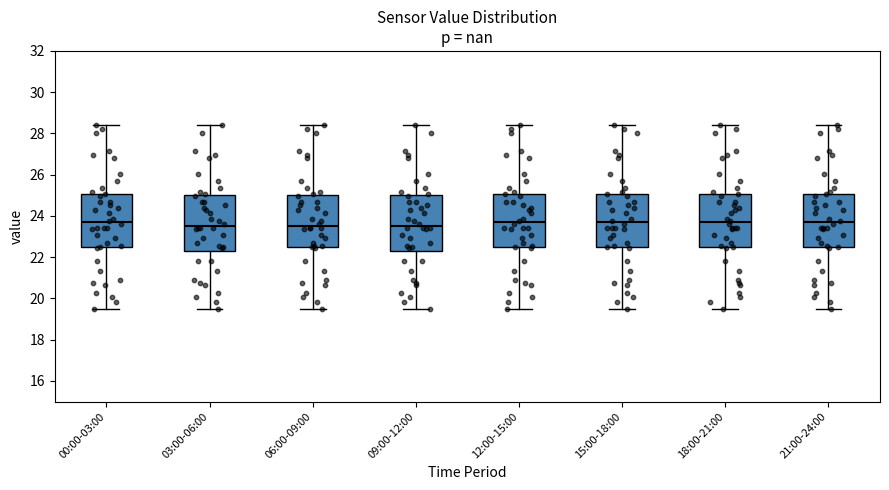

Reading left to right, transcribe this box plot: for each box, give where its median line is, the range the box spans, and where its two whiskers end, as read against the y-axis. The values are not printed on the chart, so give them approximately, as read against the axis.

00:00-03:00: median 23.6, box 22.4 to 25.0, whiskers 19.4 to 28.4
03:00-06:00: median 23.6, box 22.4 to 25.0, whiskers 19.4 to 28.4
06:00-09:00: median 23.6, box 22.4 to 25.0, whiskers 19.4 to 28.4
09:00-12:00: median 23.6, box 22.4 to 25.0, whiskers 19.4 to 28.4
12:00-15:00: median 23.6, box 22.4 to 25.0, whiskers 19.4 to 28.4
15:00-18:00: median 23.6, box 22.4 to 25.0, whiskers 19.4 to 28.4
18:00-21:00: median 23.6, box 22.4 to 25.0, whiskers 19.4 to 28.4
21:00-24:00: median 23.6, box 22.4 to 25.0, whiskers 19.4 to 28.4